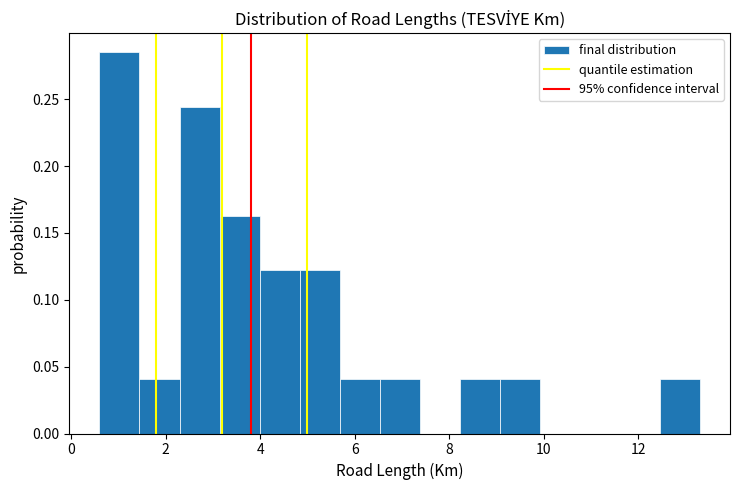

Over which range of the x-axis is the bar tallest?

0.6 to 1.4